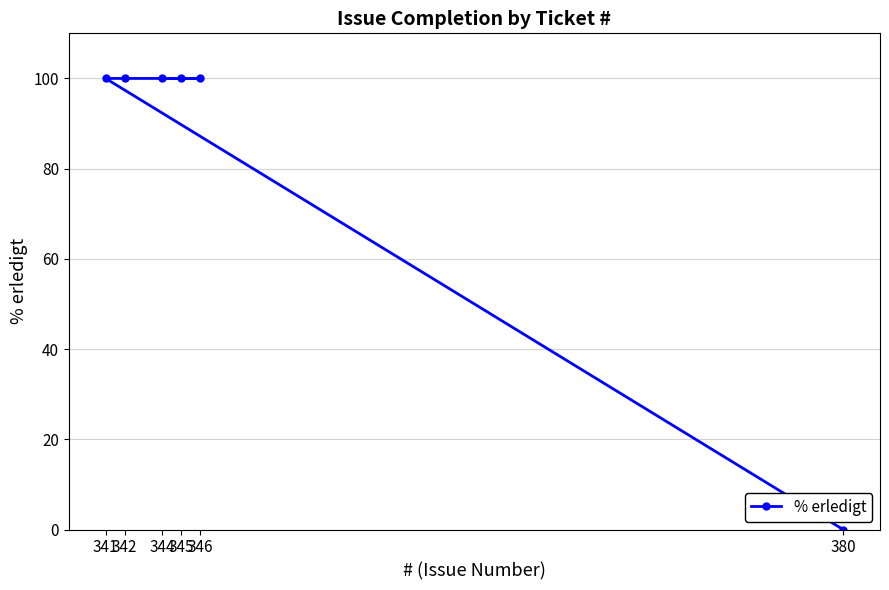

True or false: the data has more than 1 interior local peaks.

False